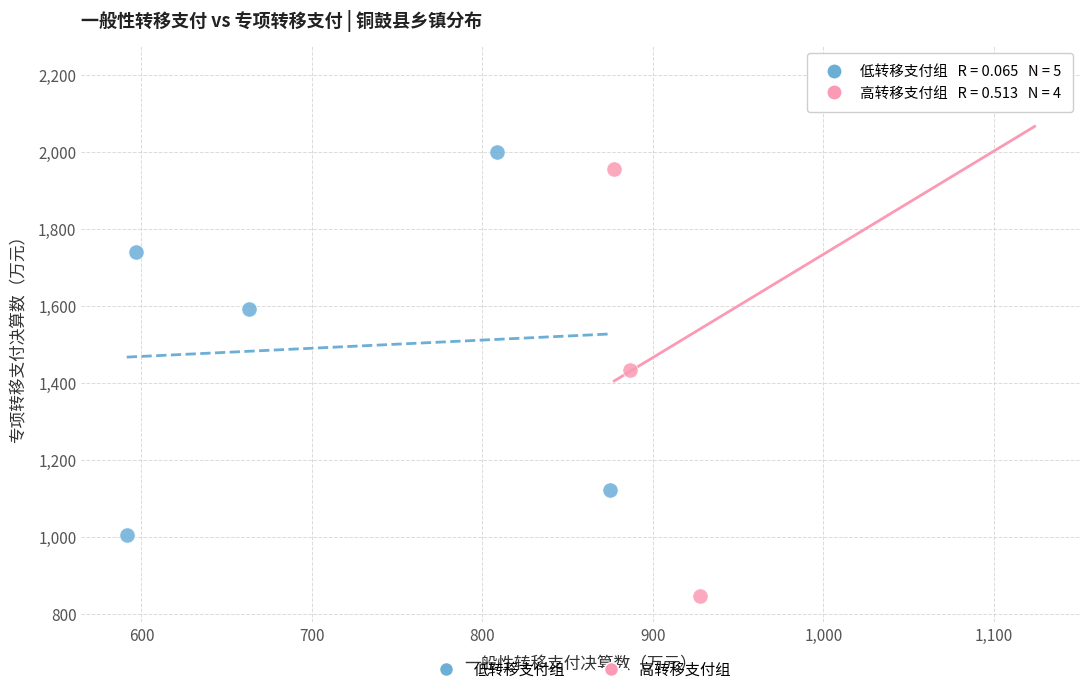

Which series has the largest Y range (max minus min)?

高转移支付组